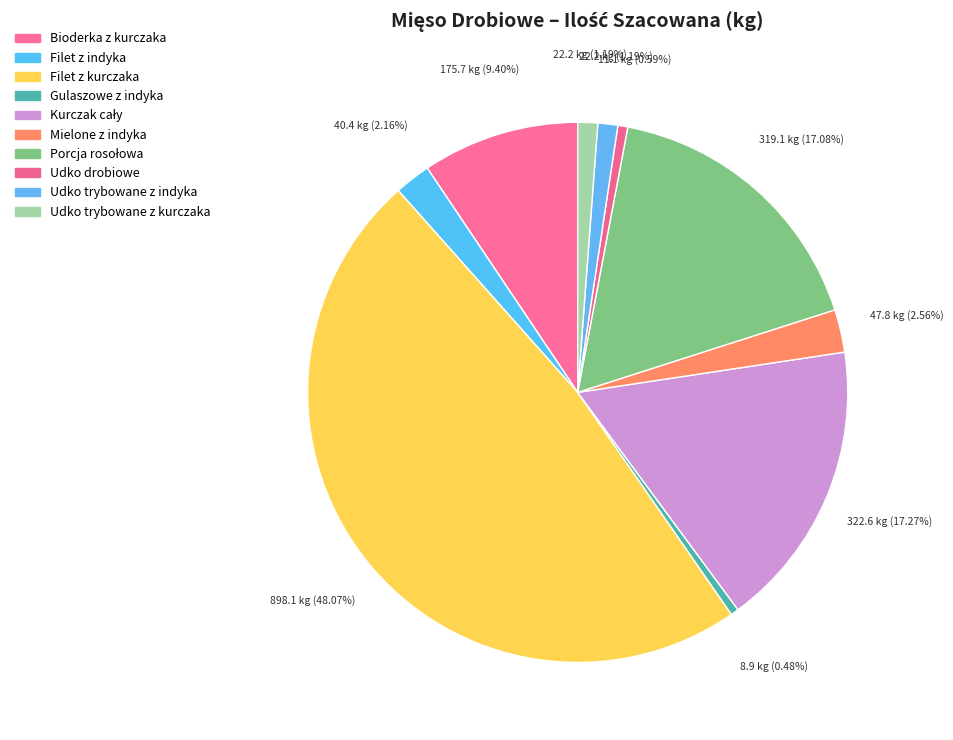

Is Mielone z indyka the majority of the pie?

No